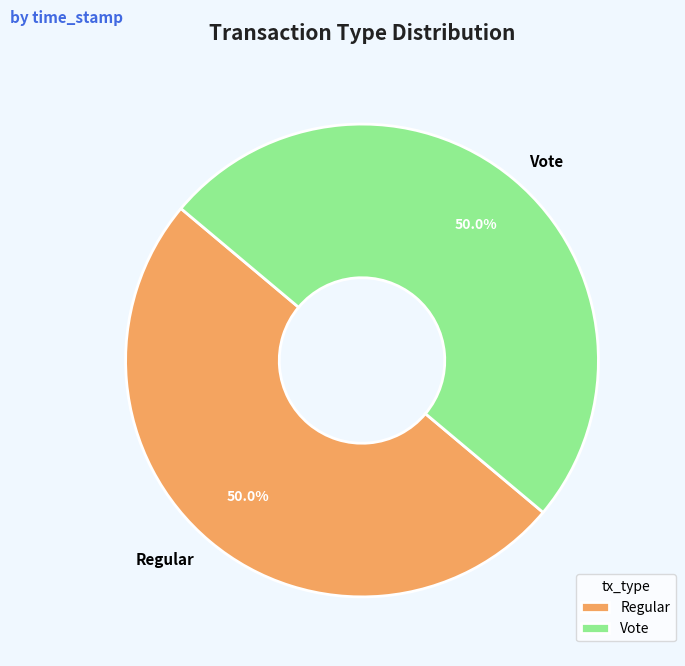

Do Vote and Regular together represent more than half of the pie?

Yes